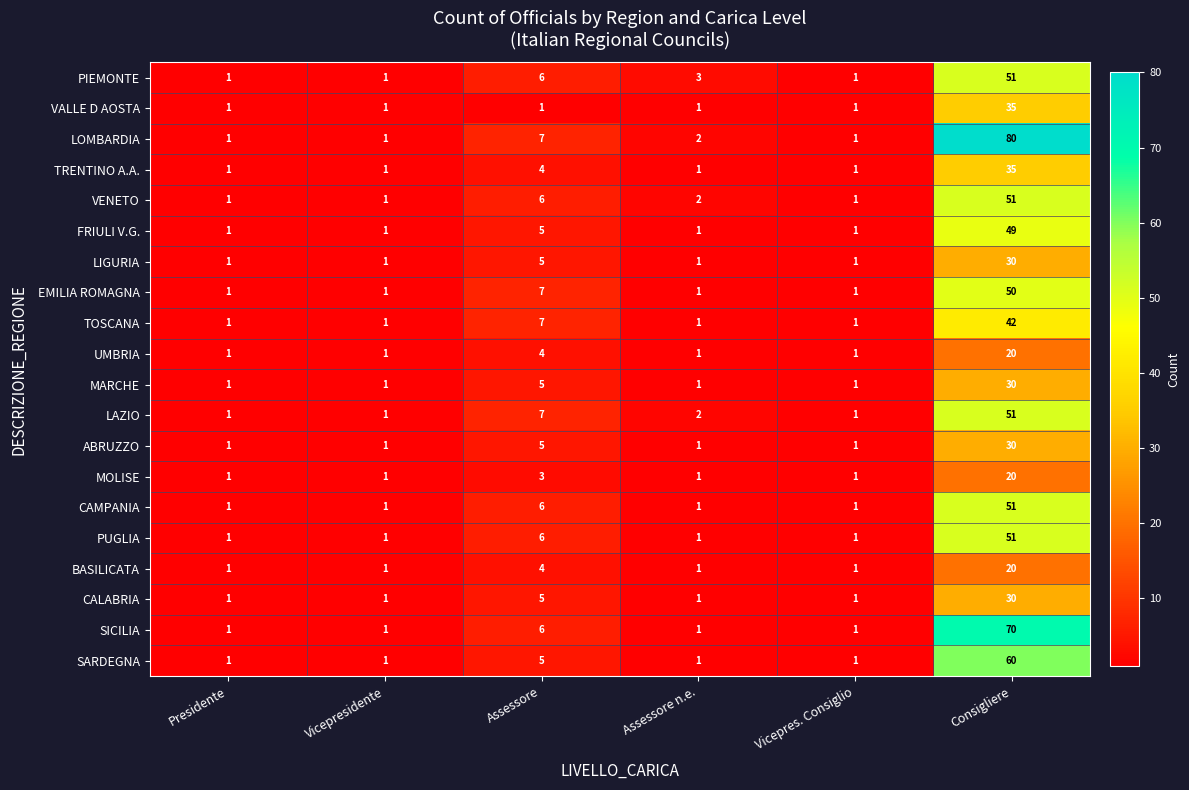

What is the total value across all series at Assessore?

104